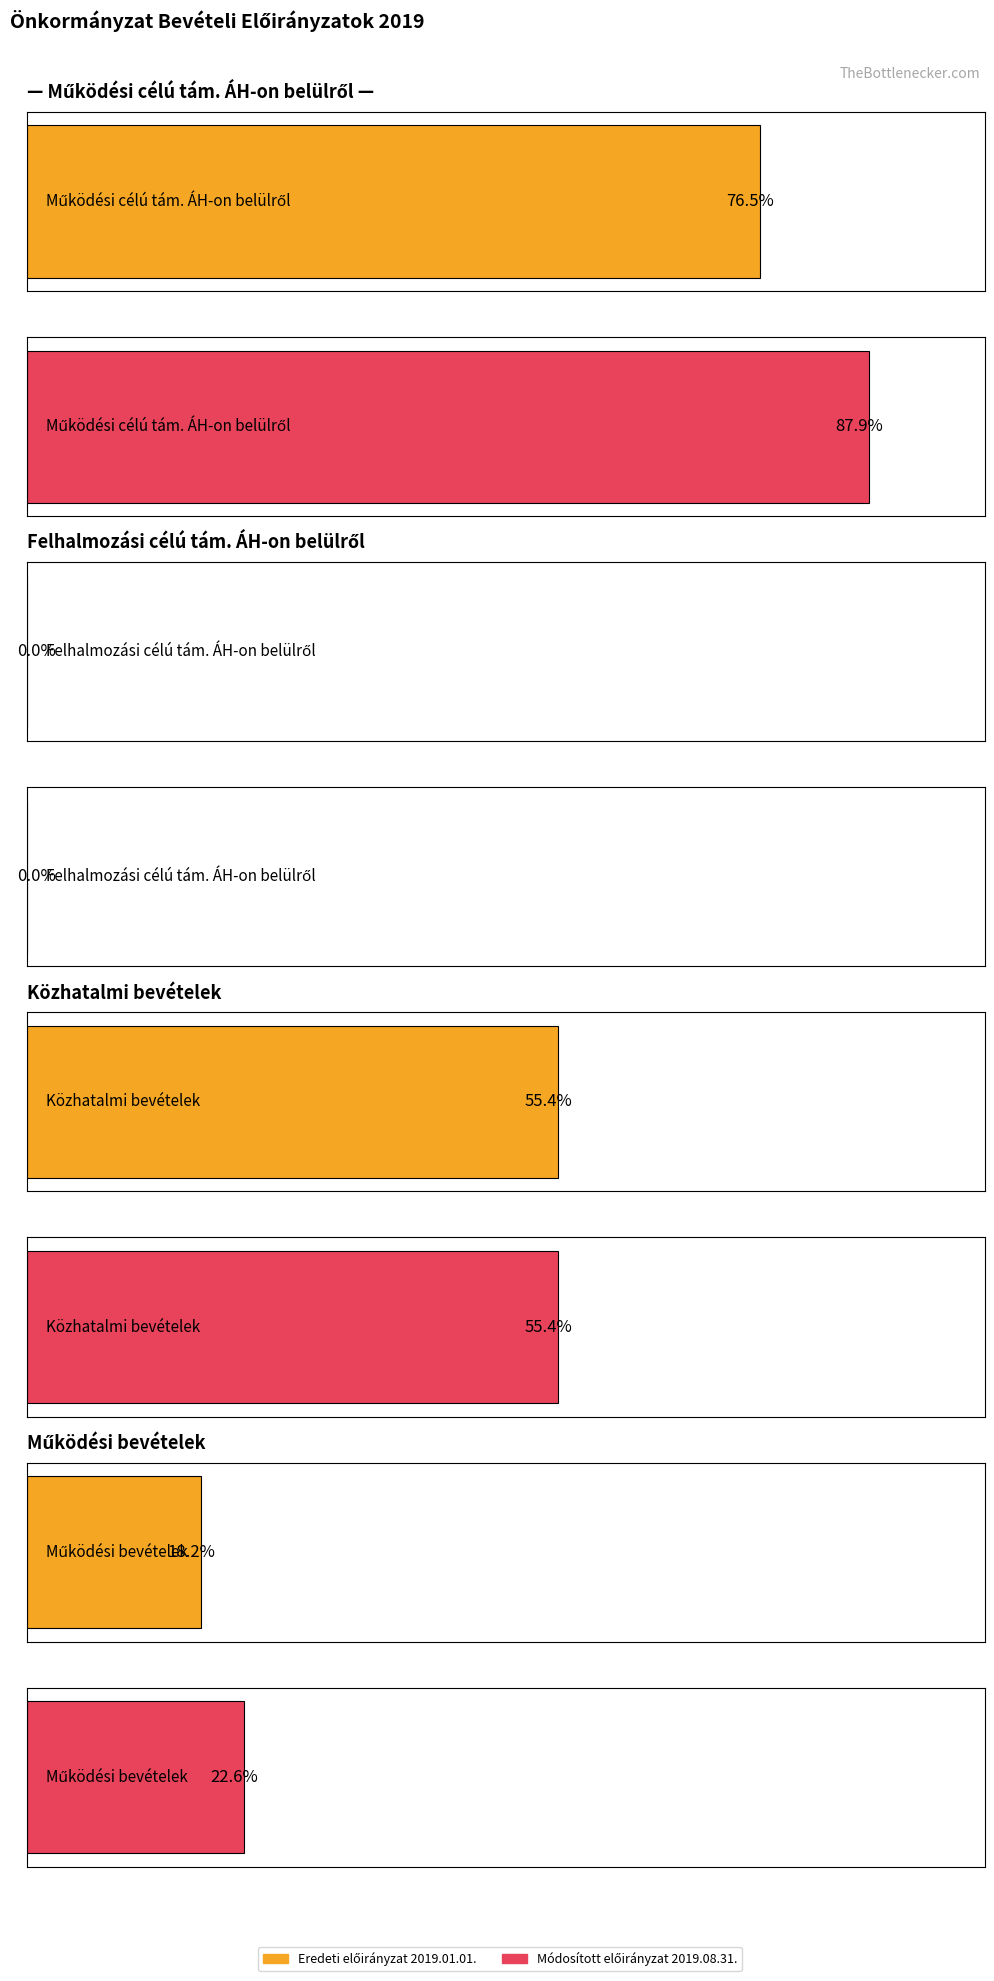

Rank the categories by Eredeti előirányzat 2019.01.01. value from highest to lowest.

Működési célú tám. ÁH-on belülről, Közhatalmi bevételek, Működési bevételek, Felhalmozási célú tám. ÁH-on belülről